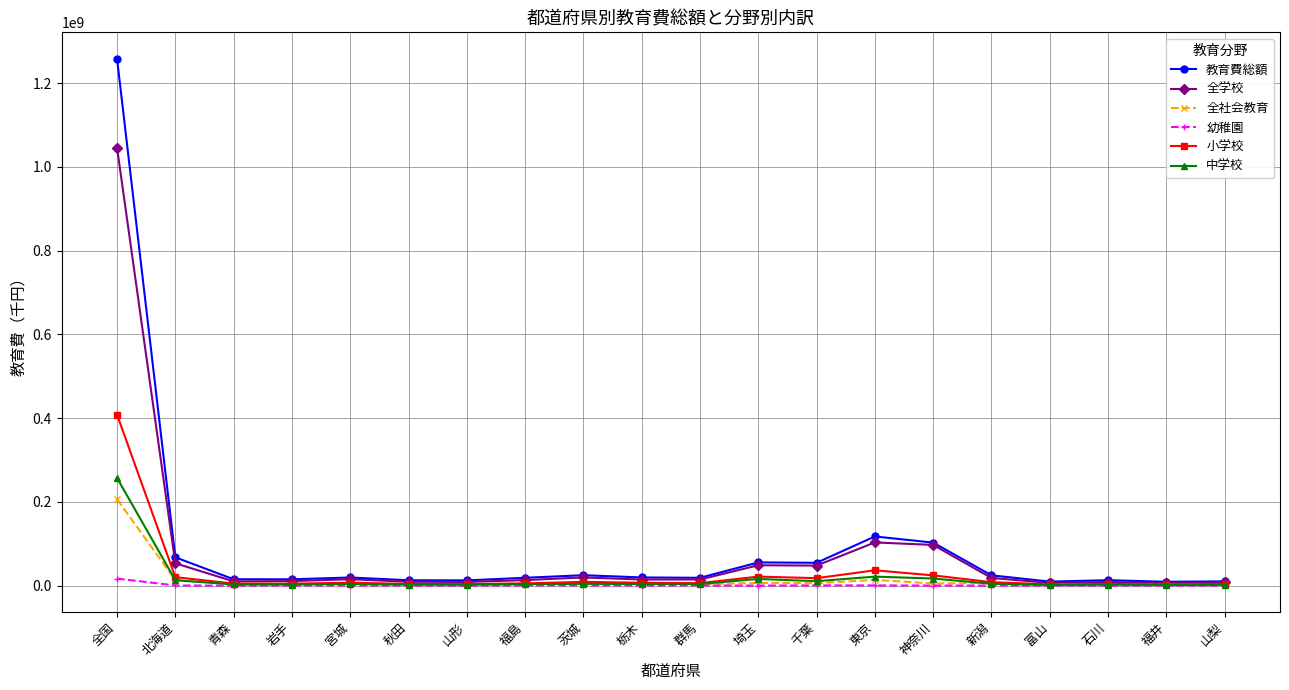

What is the average value of the 中学校 series?

18906076